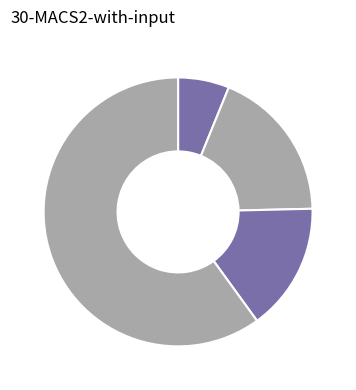

Rank the categories by value from lowest to highest.

wk-form4_1716329652.xml, wf-form4_168480160424134.xml, wk-form4_1707875465.xml, wf-form4_168453008208079.xml